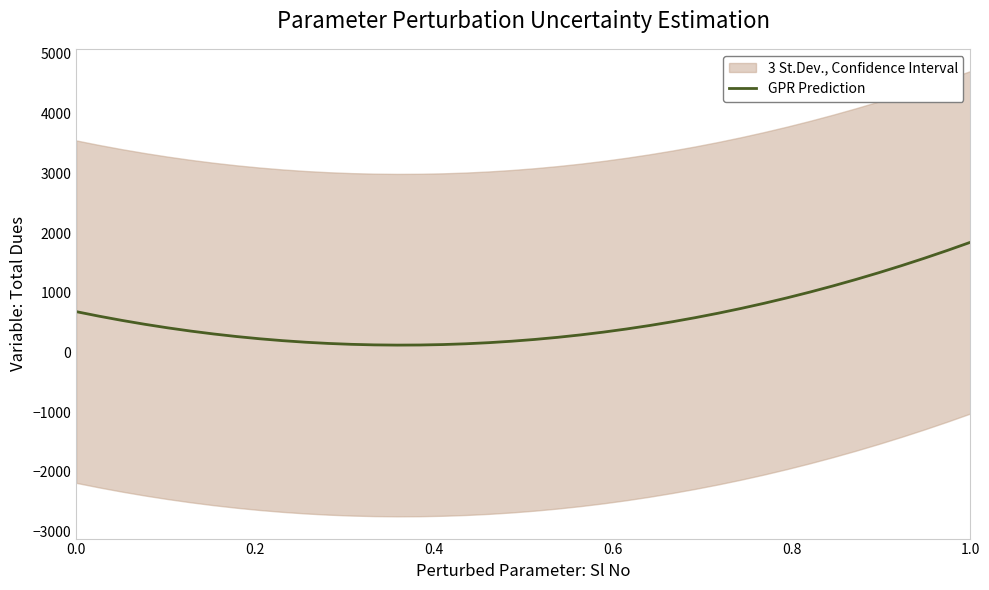

The value of GPR Prediction at 0.0 is 684.5. True or false?

True